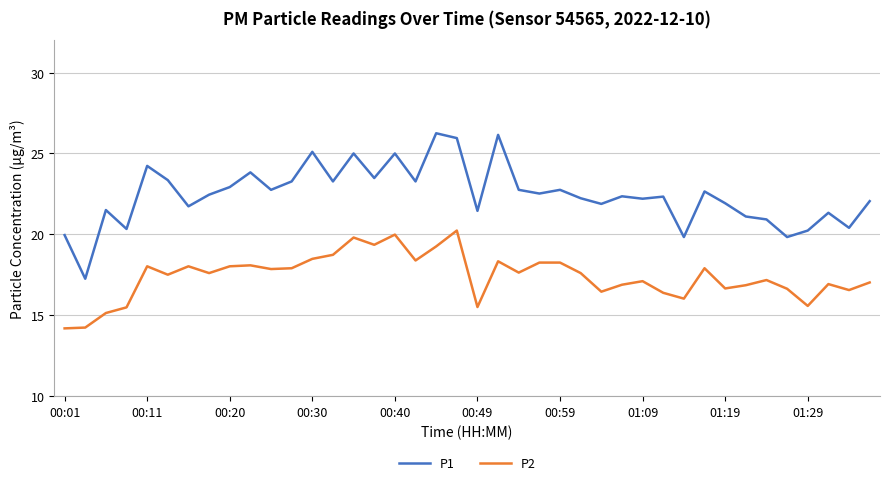

What is the minimum value for P2?

14.2